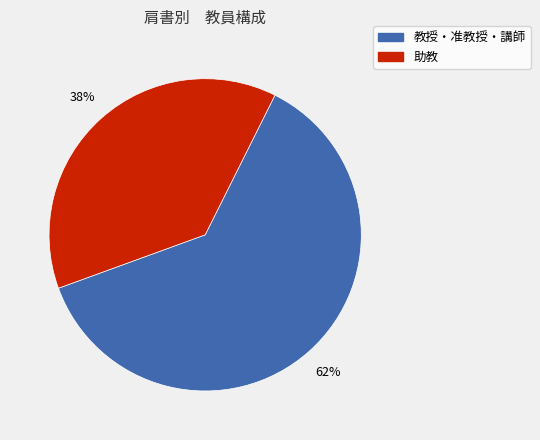

Is there any slice that represents more than half of the pie?

Yes